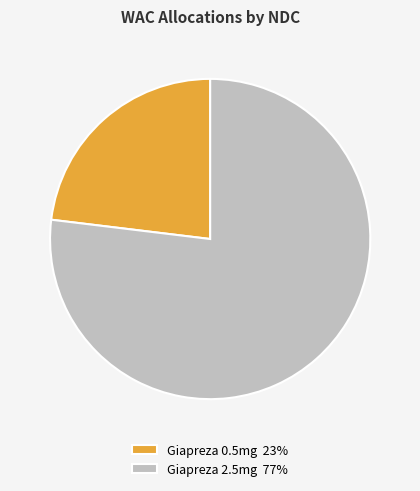

The Giapreza 0.5mg 23% slice represents 30% of the pie. True or false?

False